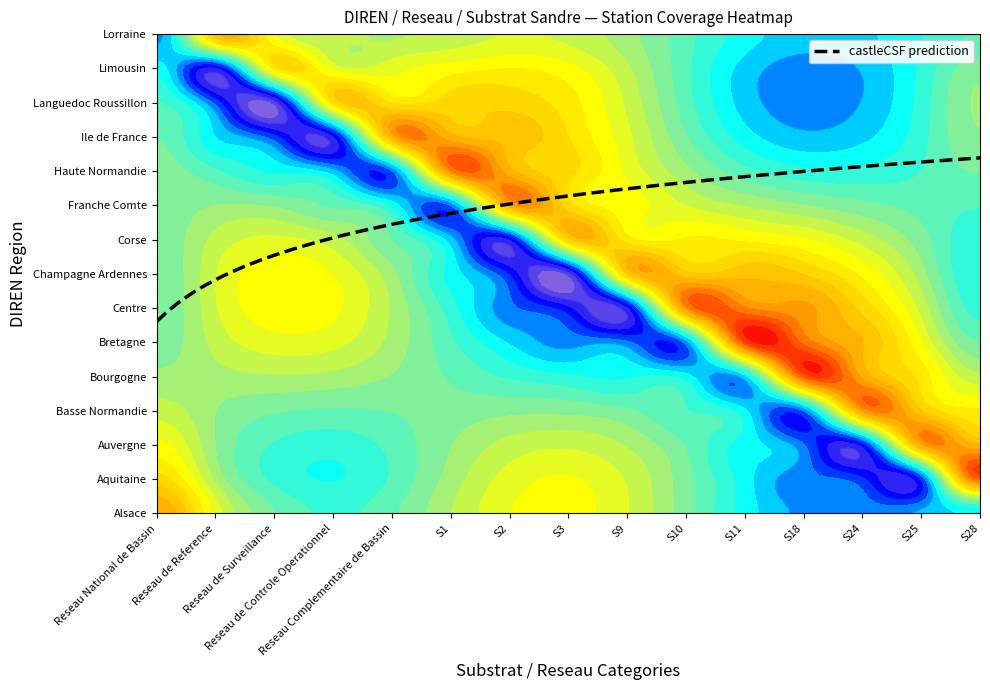

Which label corresponds to the largest value in the chart?

S28